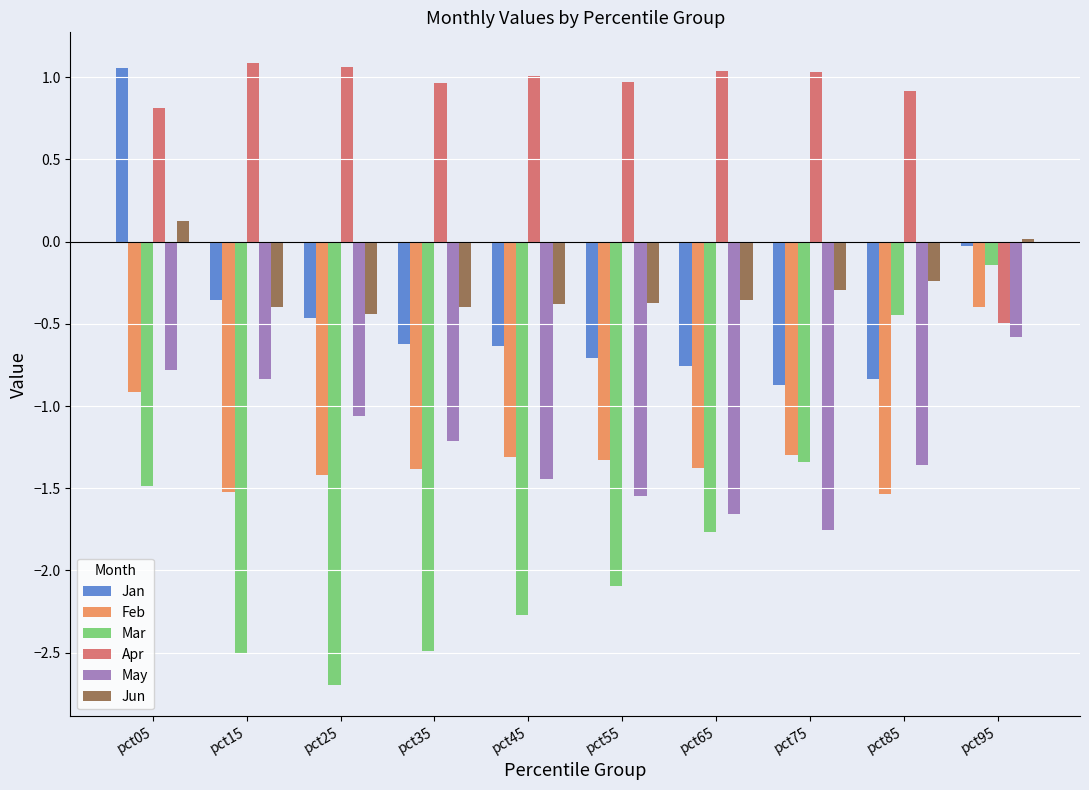

At pct15, list the series in order from largest to smallest.

Apr, Jan, Jun, May, Feb, Mar